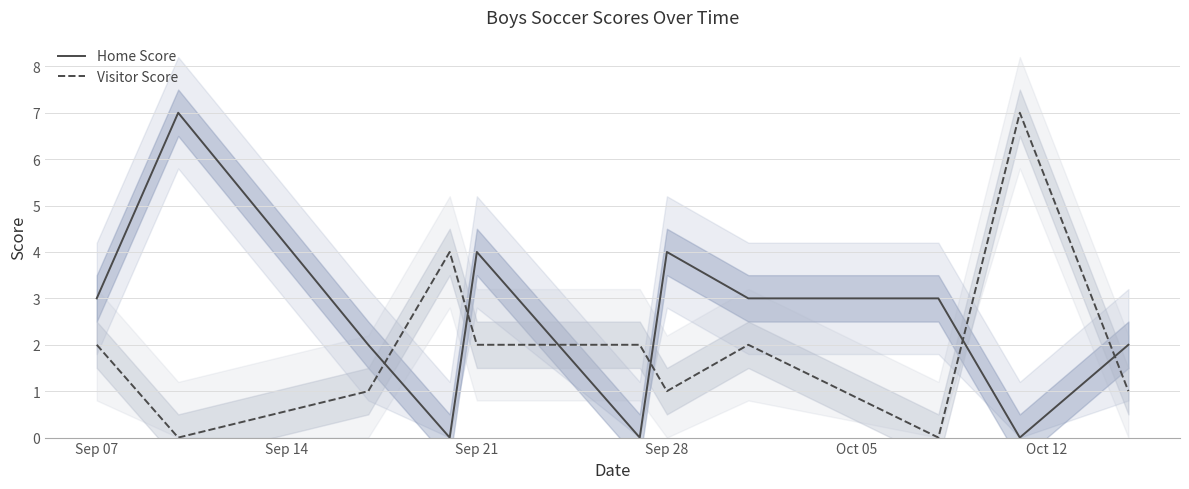

After their last crossing, which series has the higher values: Home Score or Visitor Score?

Home Score